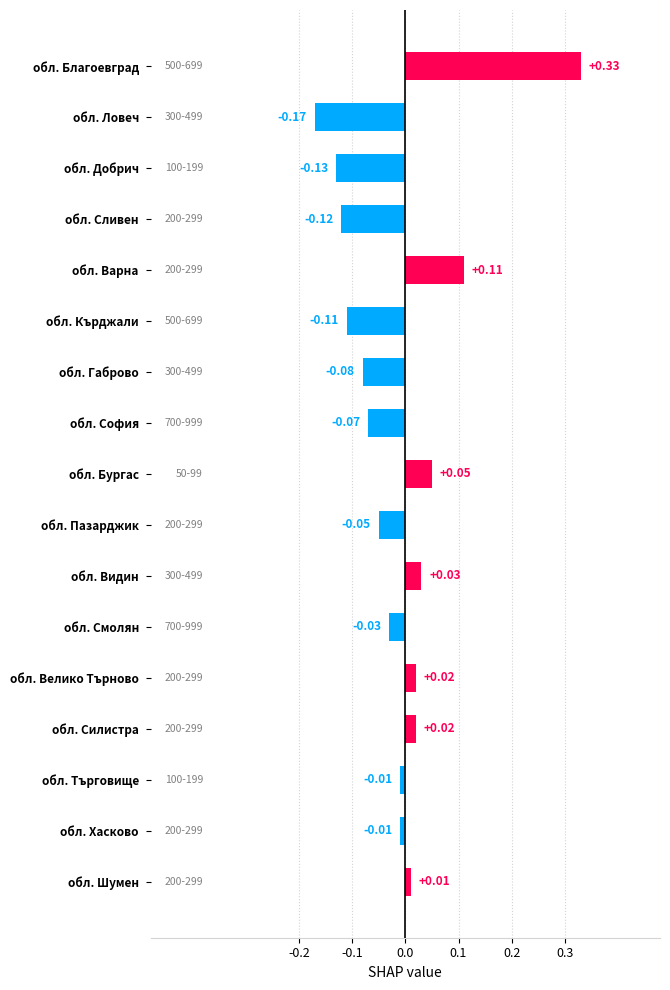

Are the bars horizontal?

Yes